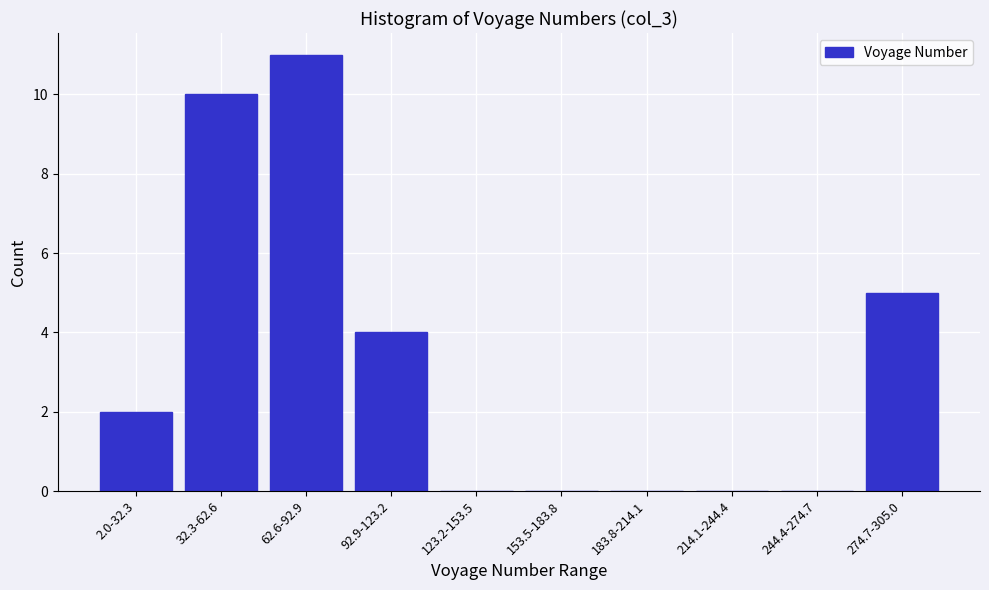

Reading left to right, list all the values displayed in this chart.

2.0-32.3=2	32.3-62.6=10	62.6-92.9=11	92.9-123.2=4	123.2-153.5=0	153.5-183.8=0	183.8-214.1=0	214.1-244.4=0	244.4-274.7=0	274.7-305.0=5